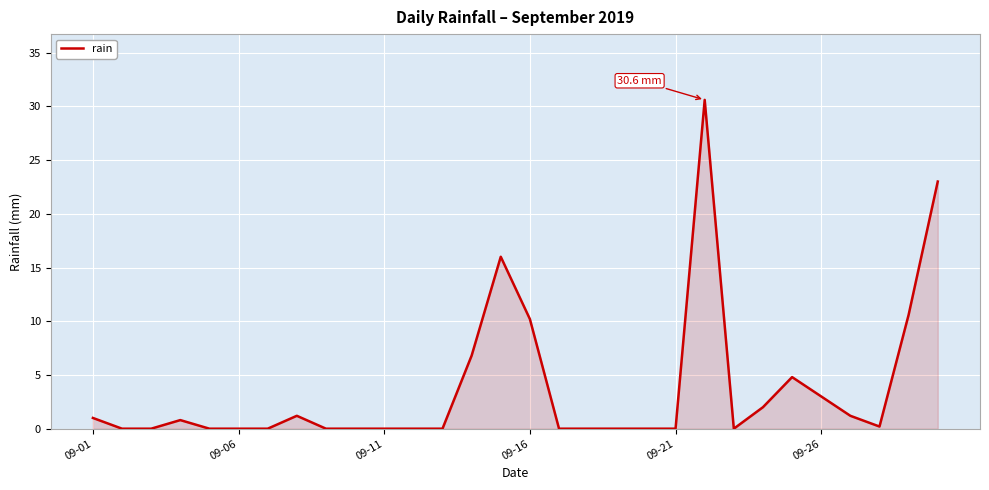

What is the difference between the maximum and minimum values?

30.6